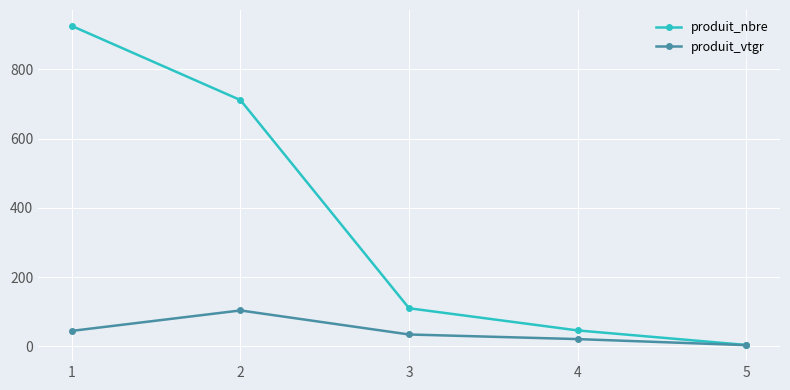

At which label is produit_vtgr closest to 53?

1